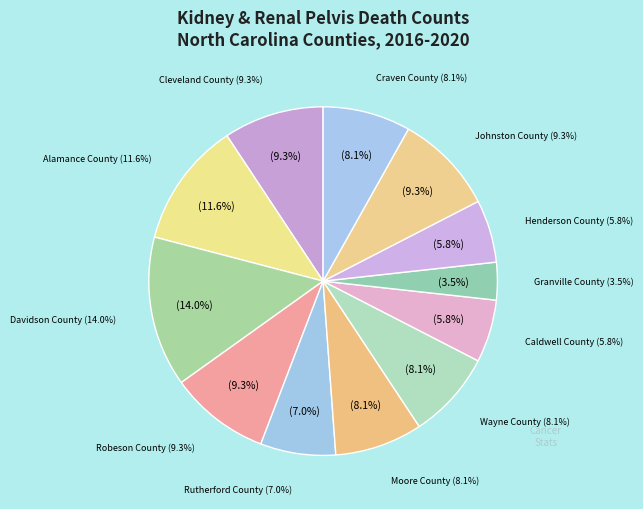

What is the largest slice in the pie chart?

Davidson County